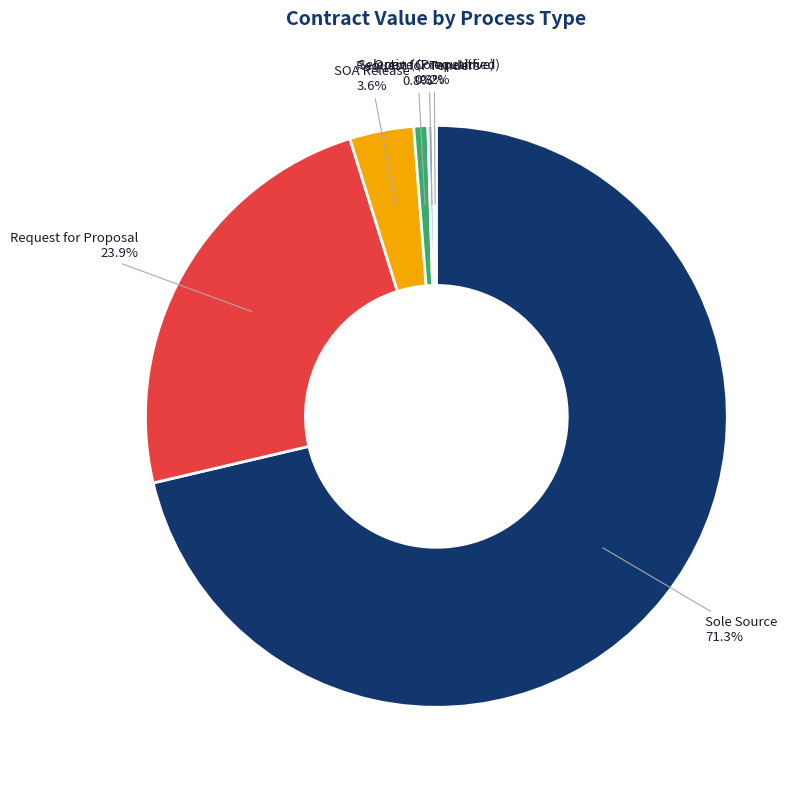

Is there any slice that represents more than half of the pie?

Yes